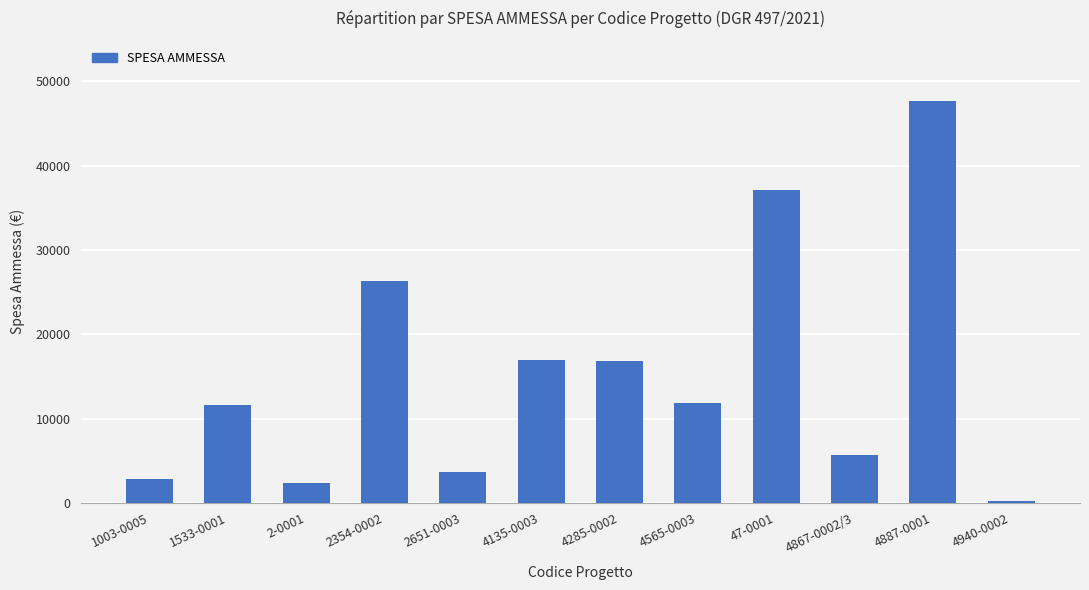

Which label corresponds to the smallest value in the chart?

4940-0002